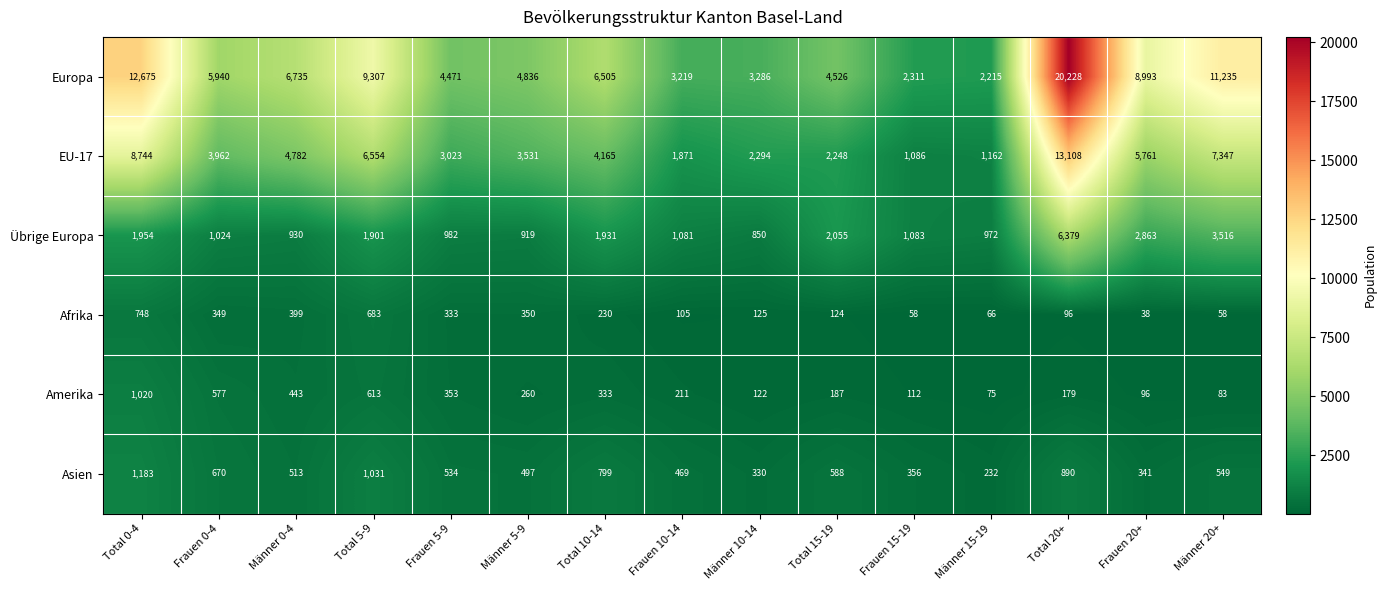

Is the value of Übrige Europa at Frauen 10-14 greater than the value of Afrika at Frauen 15-19?

Yes